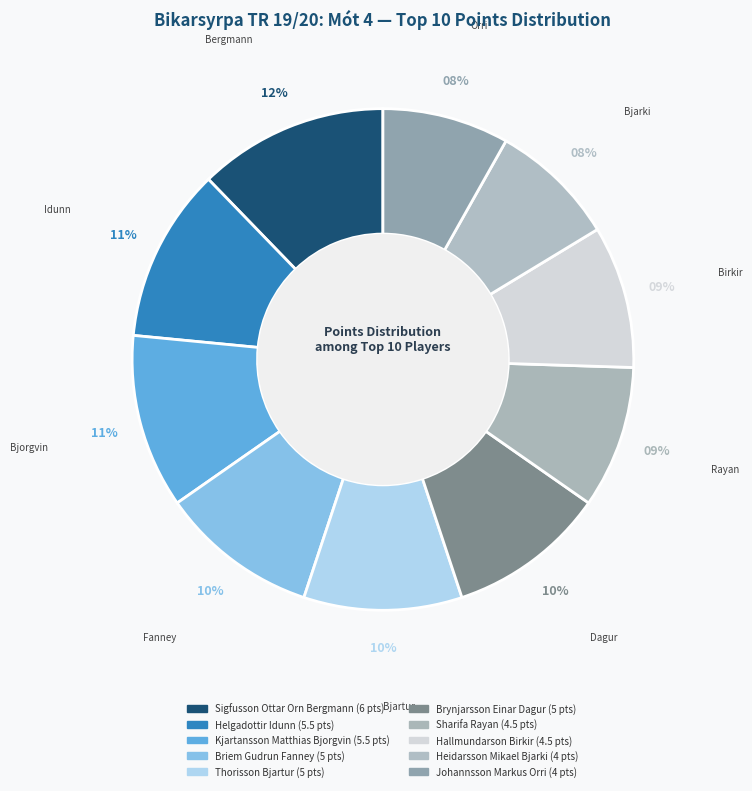

What percentage is NOT represented by Kjartansson Matthias Bjorgvin?

88.8%